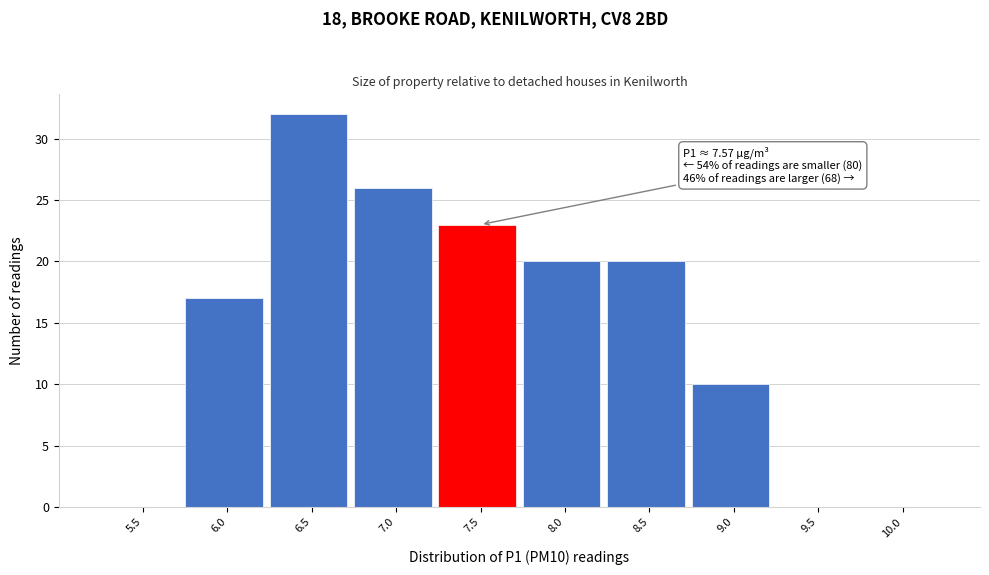

Reading left to right, transcribe all the data shown in this chart.

5.5=0	6.0=17	6.5=32	7.0=26	7.5=23	8.0=20	8.5=20	9.0=10	9.5=0	10.0=0